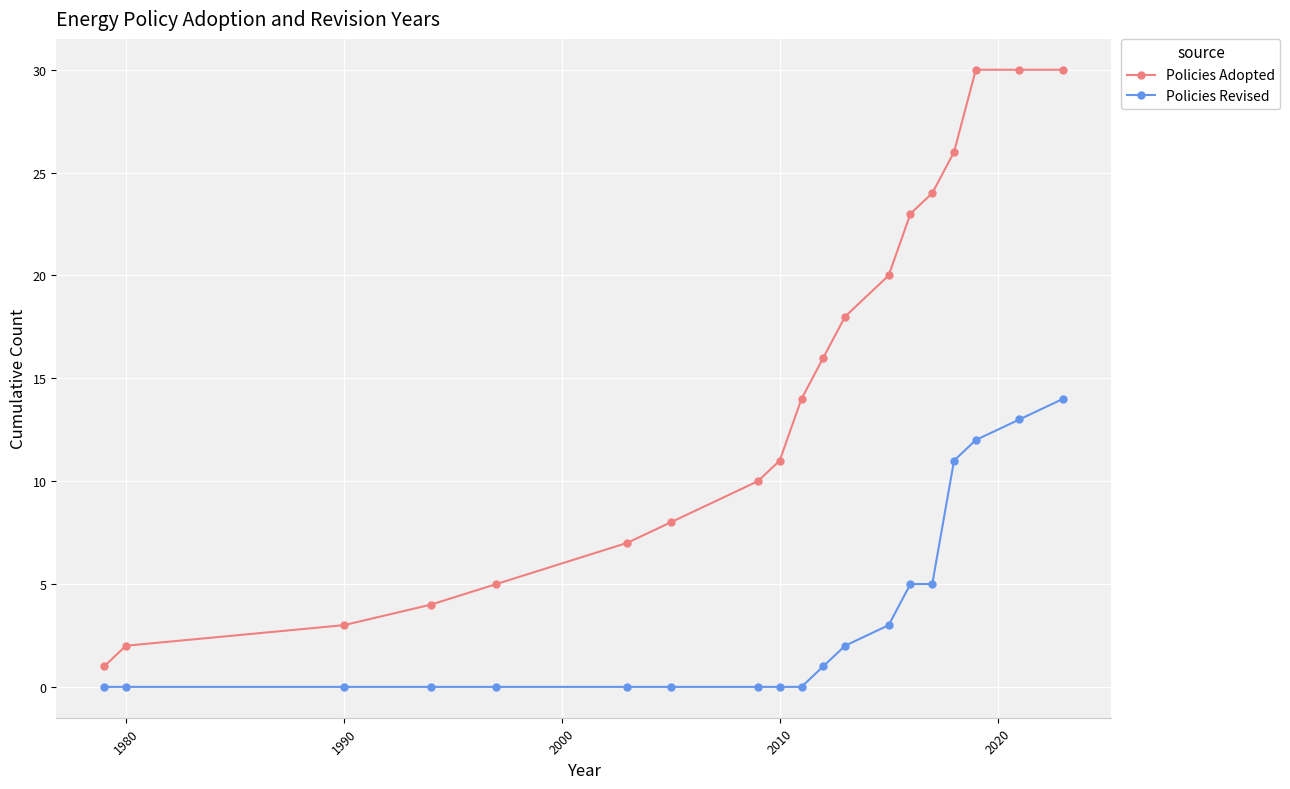

What is the value of the Policies Adopted point at the 9th from the left?

11